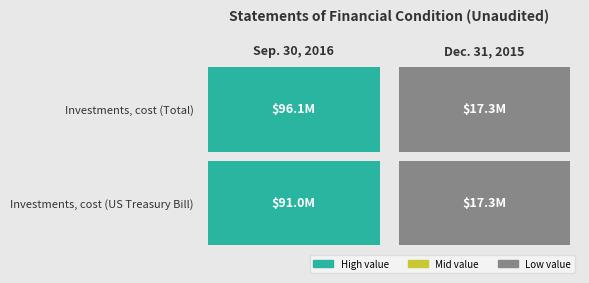

The Investments, cost (Total) series shows 37033778 at 0. True or false?

False